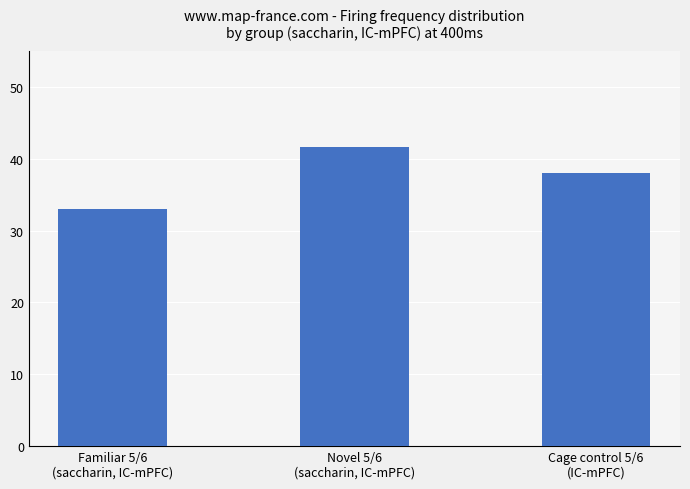

Which label corresponds to the largest value in the chart?

Novel 5/6
(saccharin, IC-mPFC)